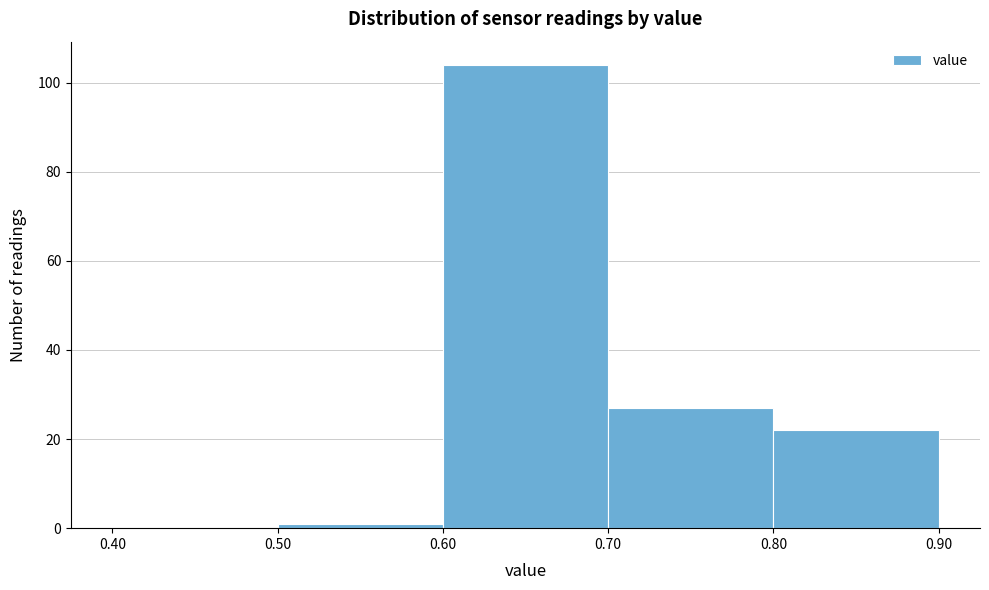

Reading left to right, transcribe this chart: for each bar, give the range it covers on the x-axis and its height. The values are not printed on the chart, so give them approximately, as read against the axis.

0.40 to 0.50: 0
0.50 to 0.60: under 2
0.60 to 0.70: 104
0.70 to 0.80: 28
0.80 to 0.90: 22